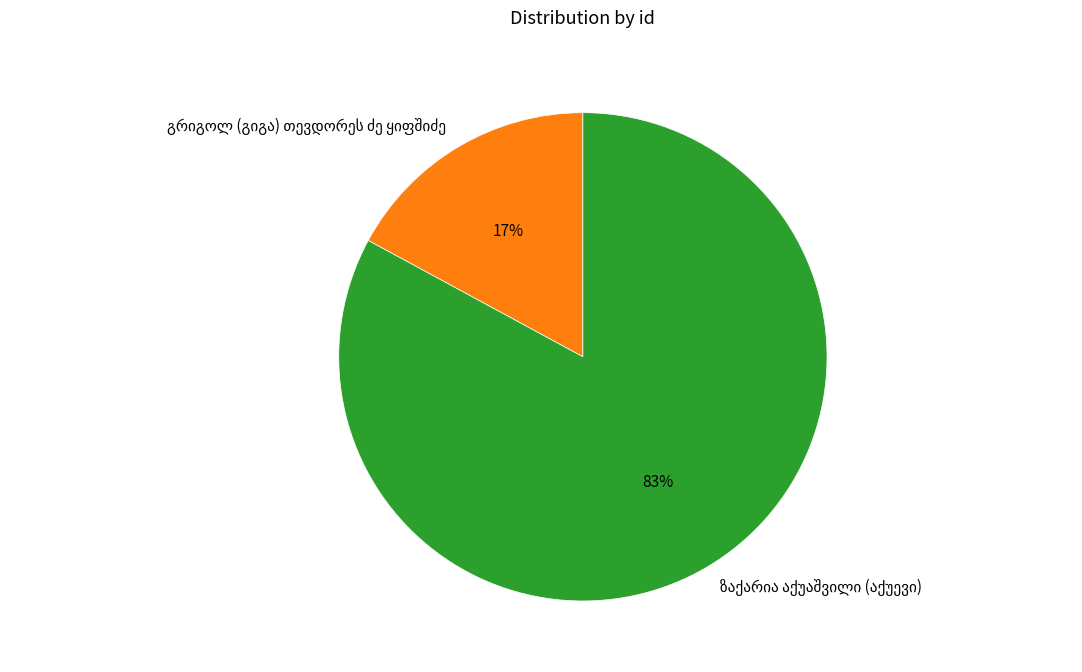

Is there a majority slice in this chart?

Yes